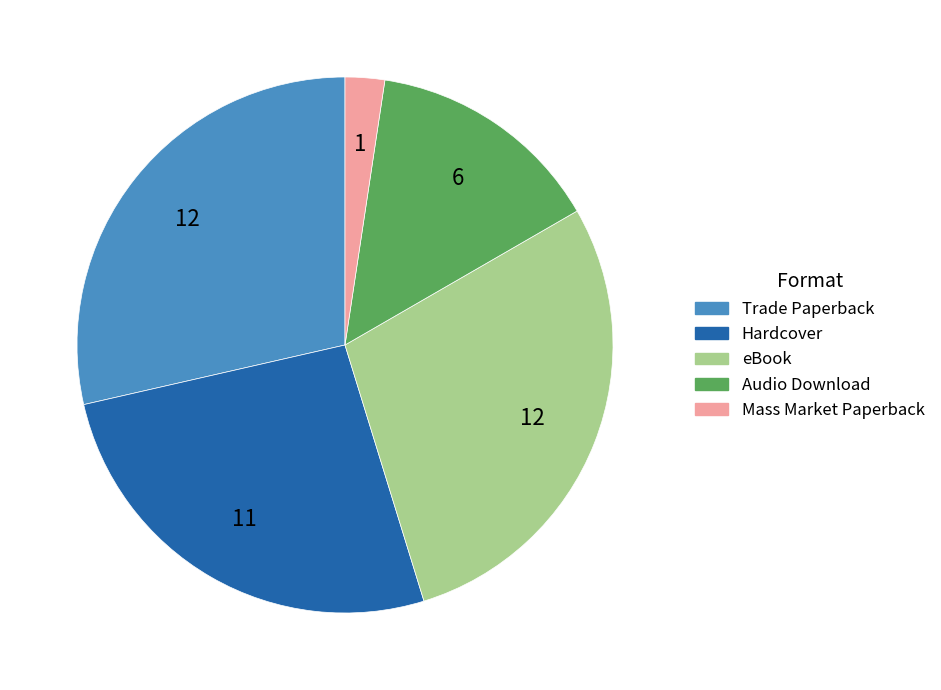

Which slice is the smallest?

Mass Market Paperback